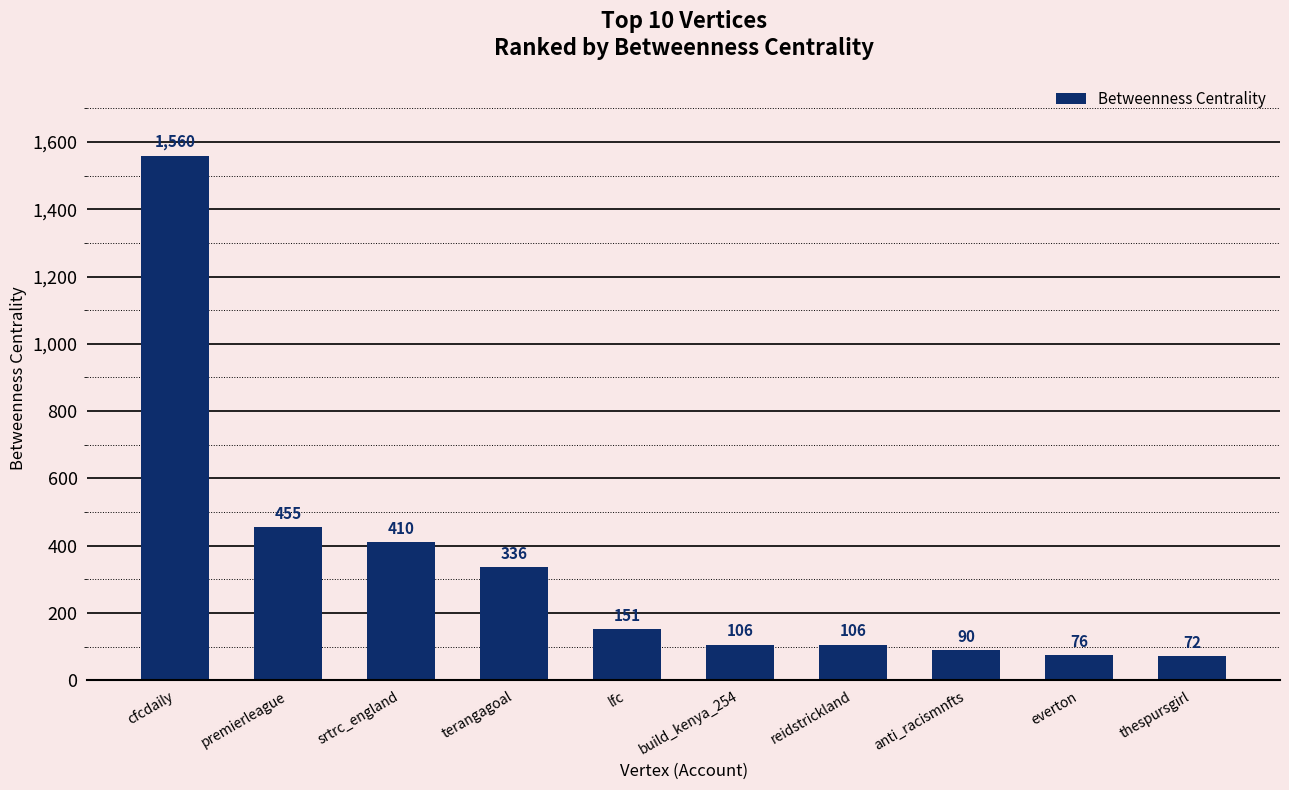

Which has a higher value, build_kenya_254 or everton?

build_kenya_254